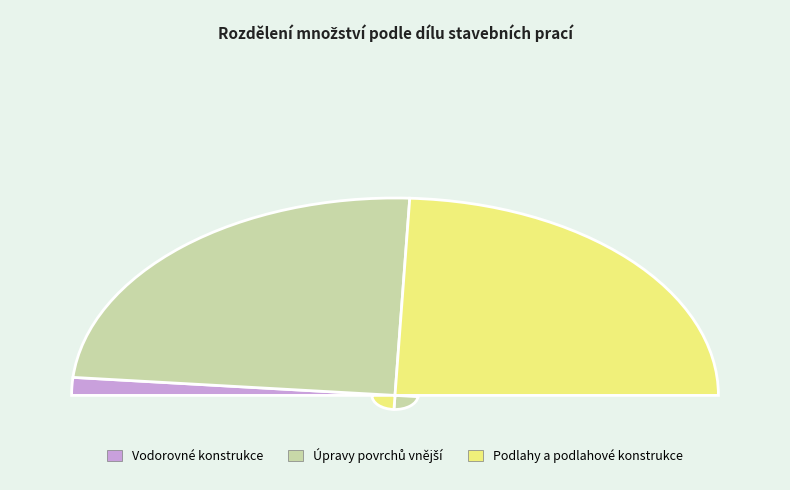

Count the number of slices in the pie.

3